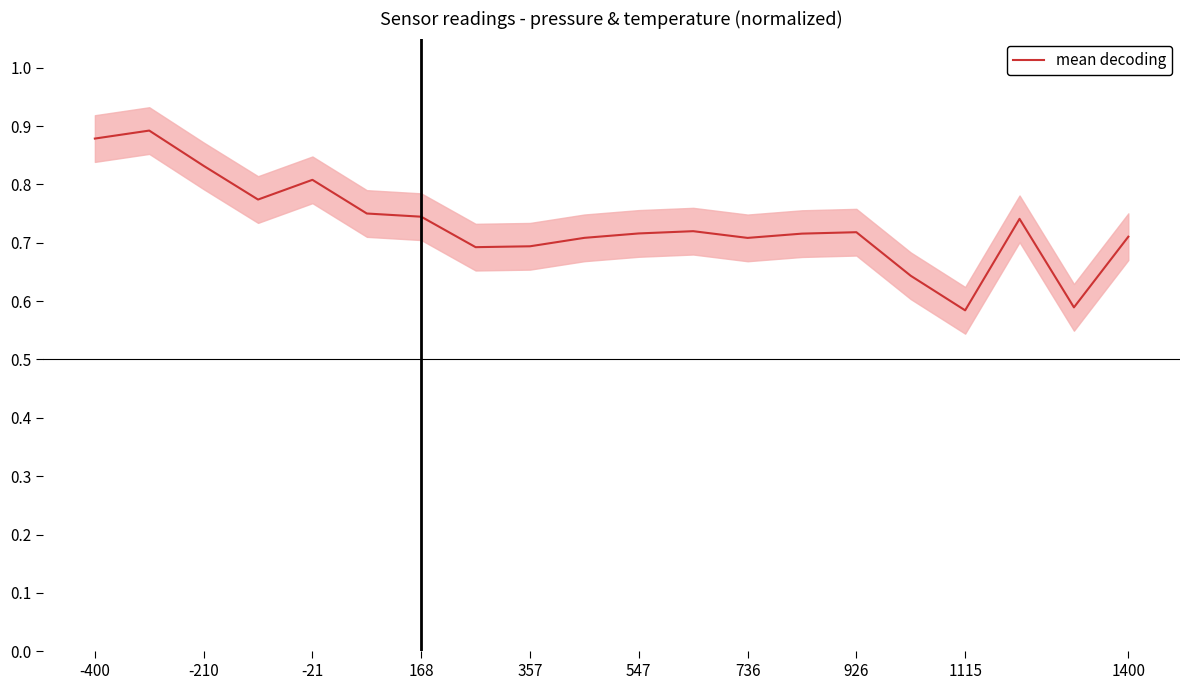

How many data points does each series have?

20